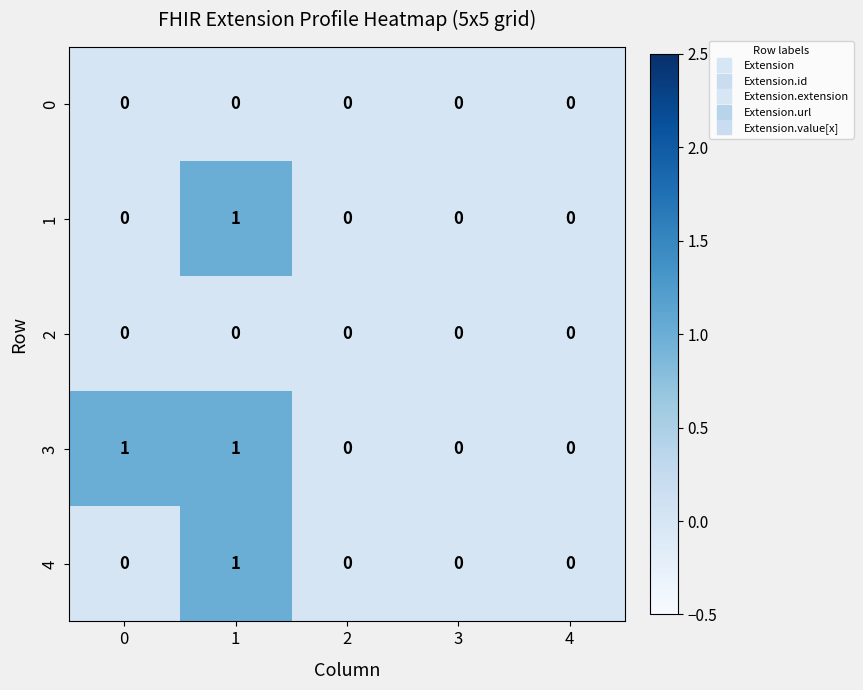

The value of 3 at 2 is 0. True or false?

True